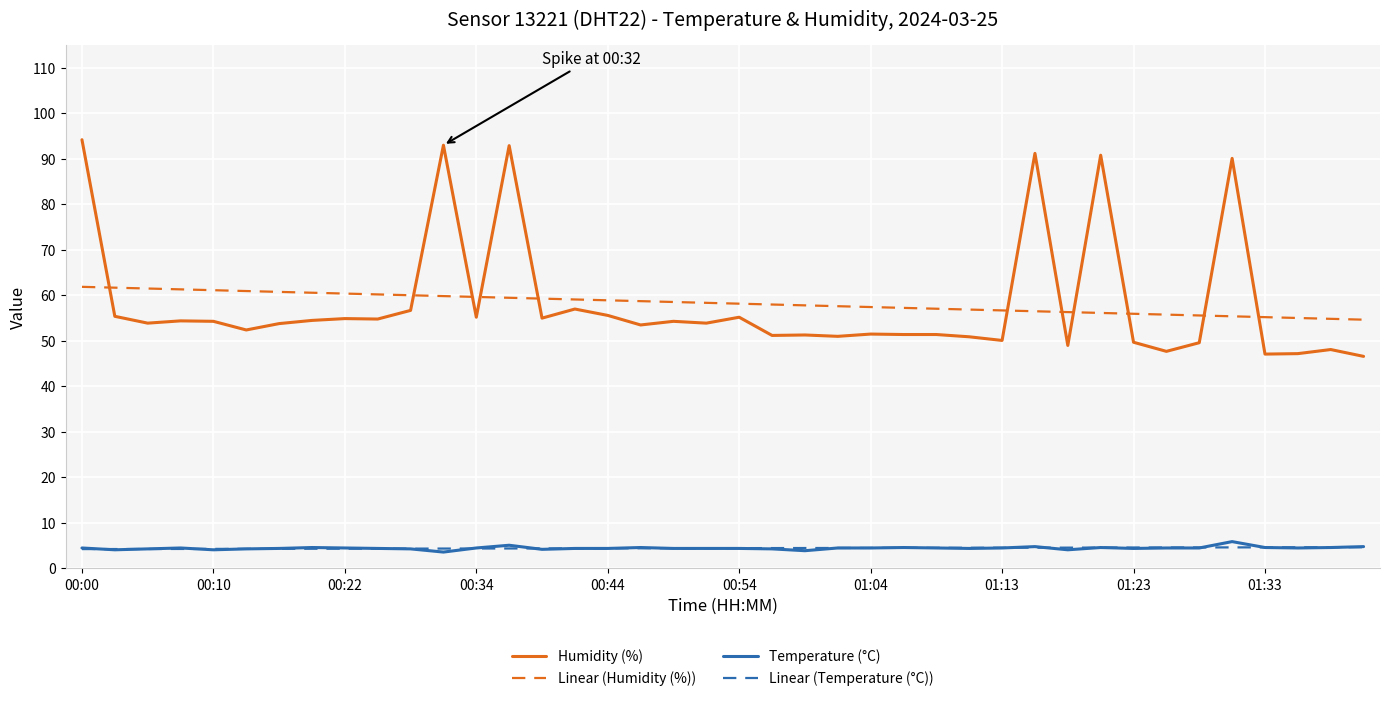

What is the sum of all Temperature (°C) values?

178.5